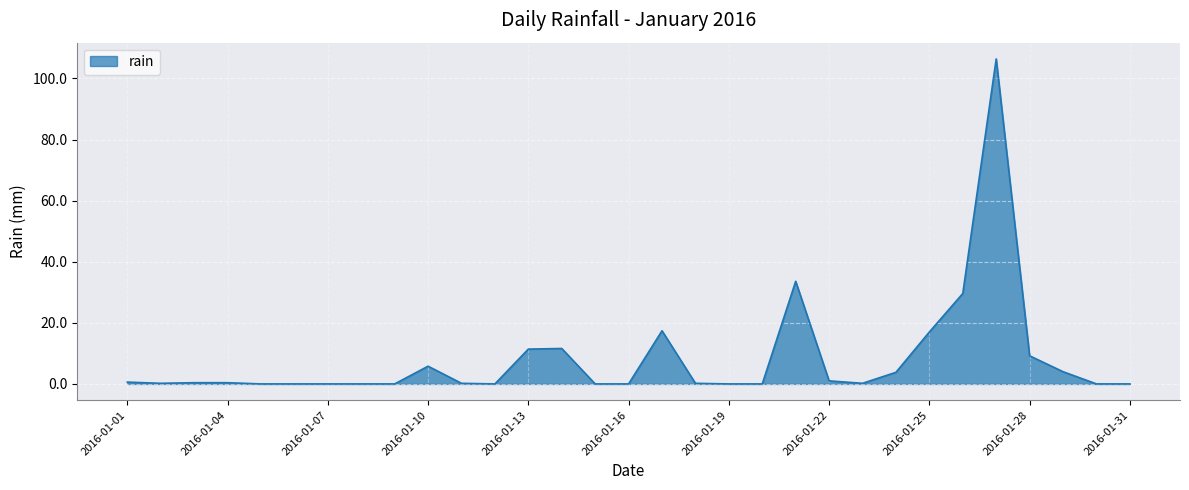

What is the difference between the maximum and minimum values?

106.4